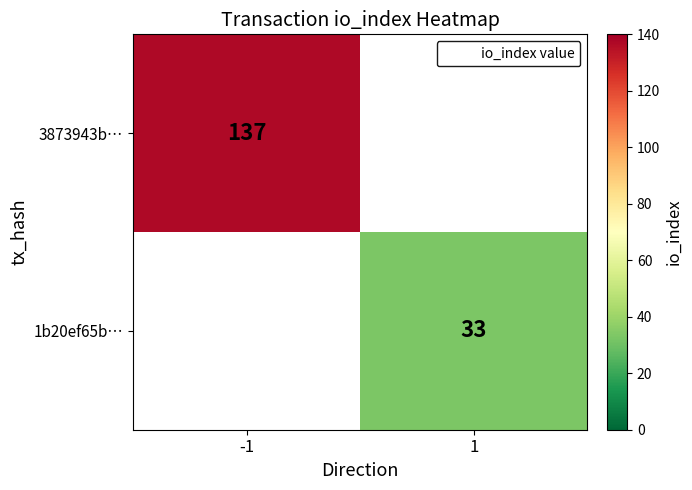

Is it true that 1b20ef65b… equals 15 at 1?

False